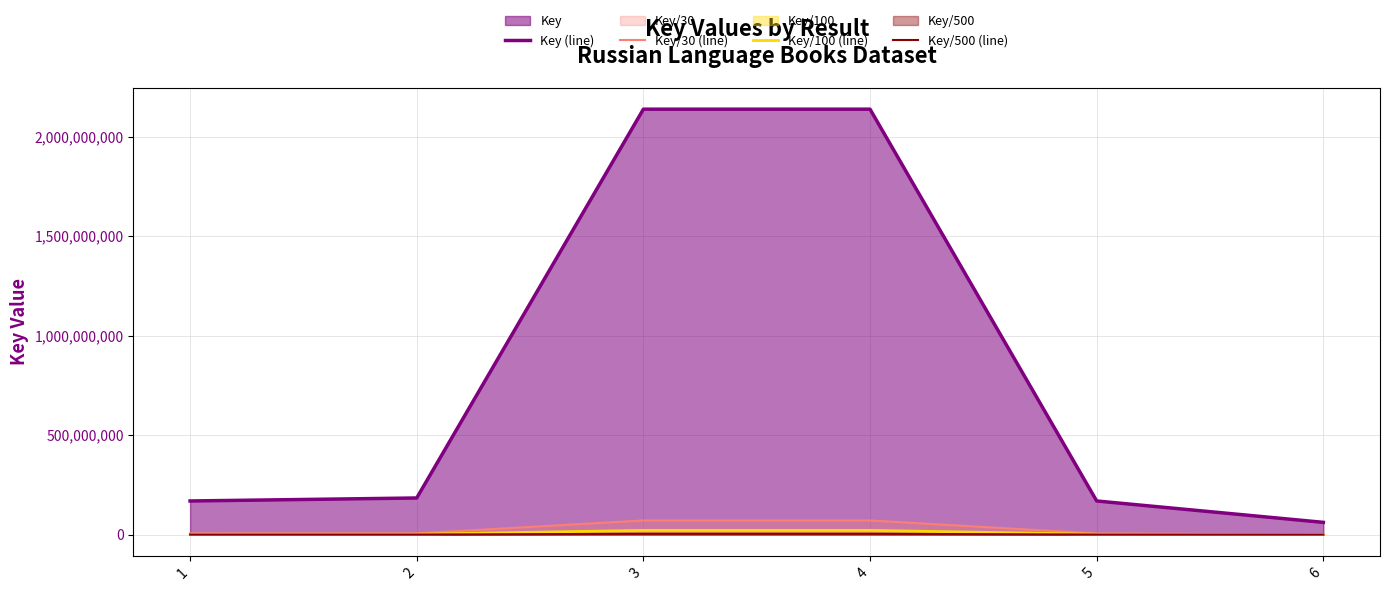

Rank the categories by Key (line) value from lowest to highest.

6, 5, 1, 2, 4, 3